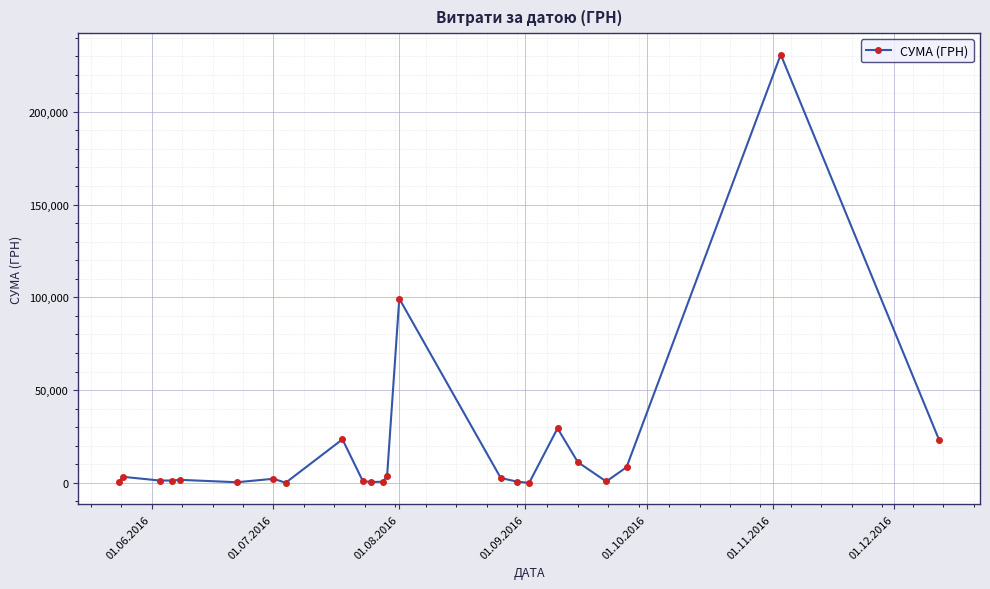

What is the difference between the maximum and minimum values?

230824.8